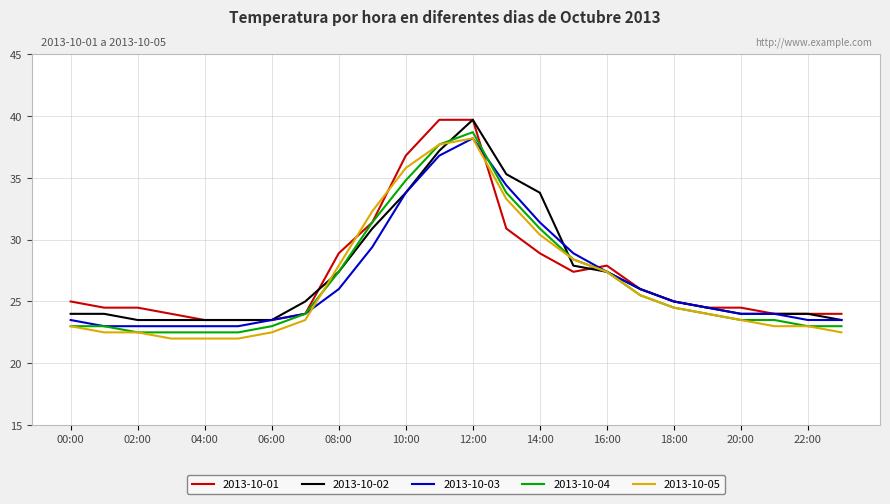

How many lines are shown in the chart?

5